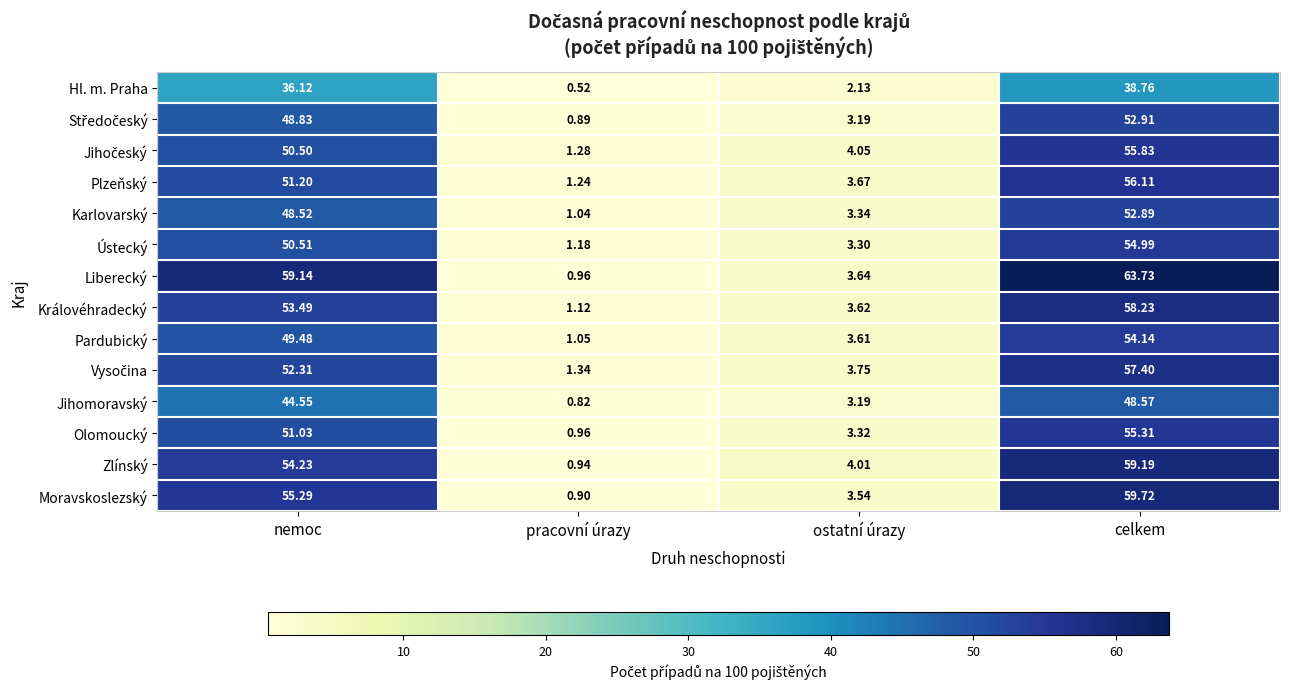

At which label is Zlínský closest to 30?

nemoc